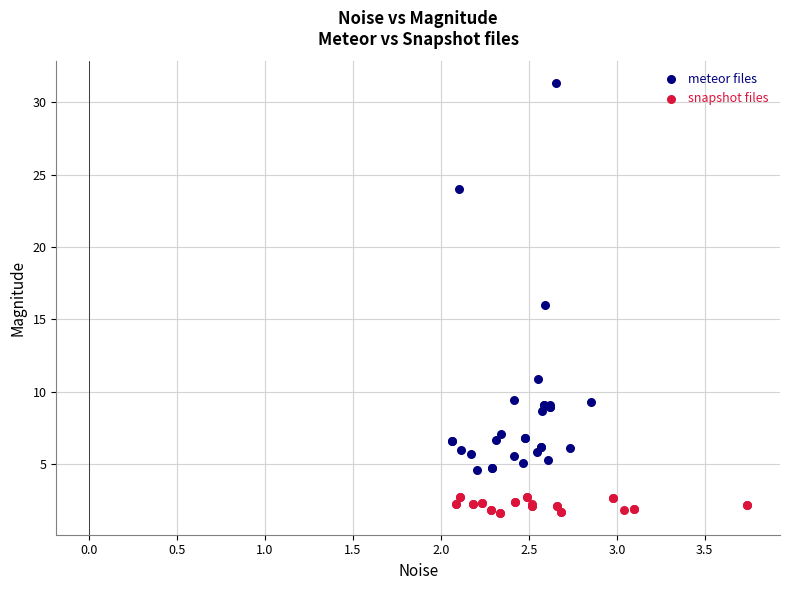

Which series reaches the maximum Y coordinate?

meteor files